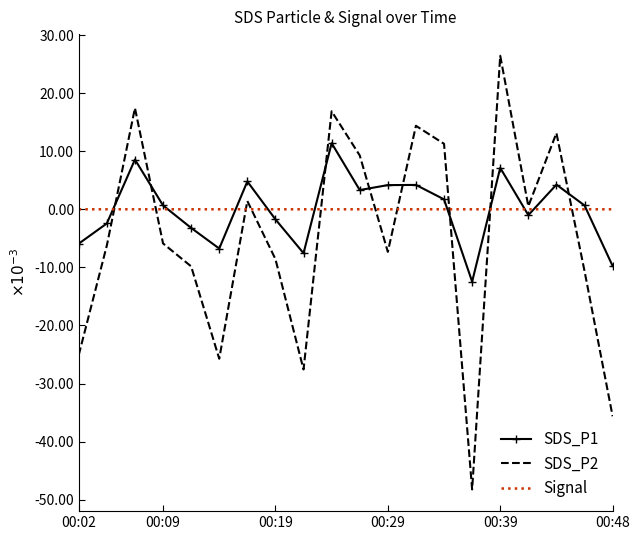

What are all the series names shown in the legend?

SDS_P1, SDS_P2, Signal